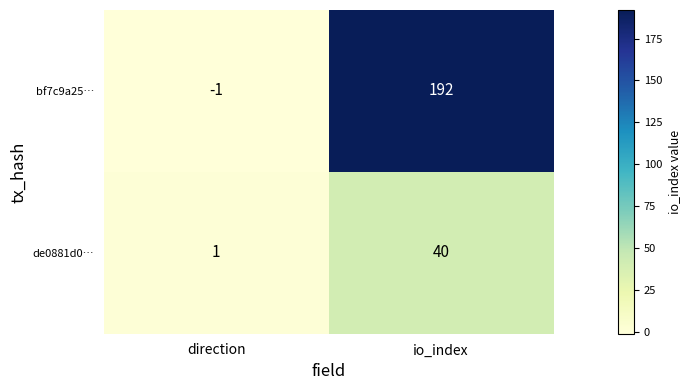

What is the average value of the bf7c9a25… series?

96